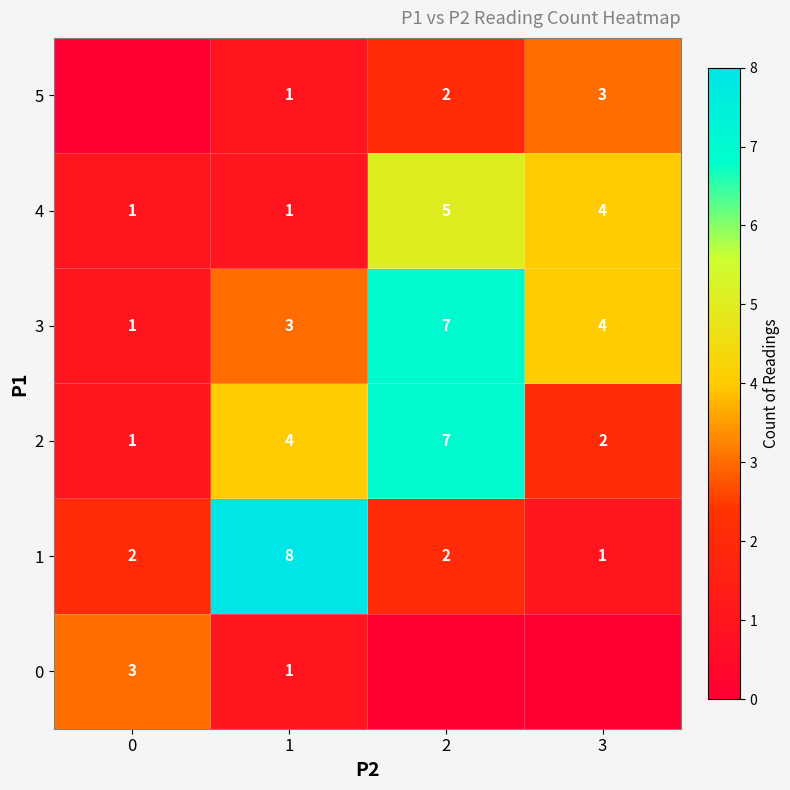

At which category is the sum across all series the highest?

2